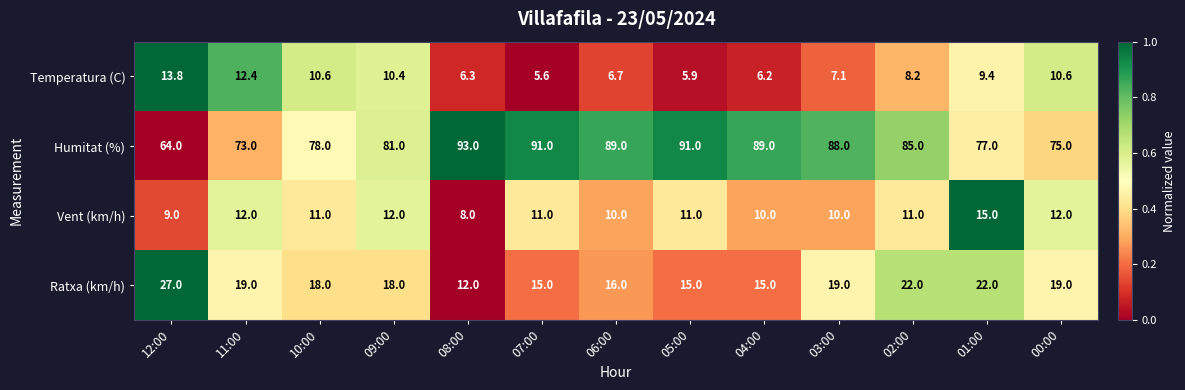

At how many categories does at least one series exceed 68?

12